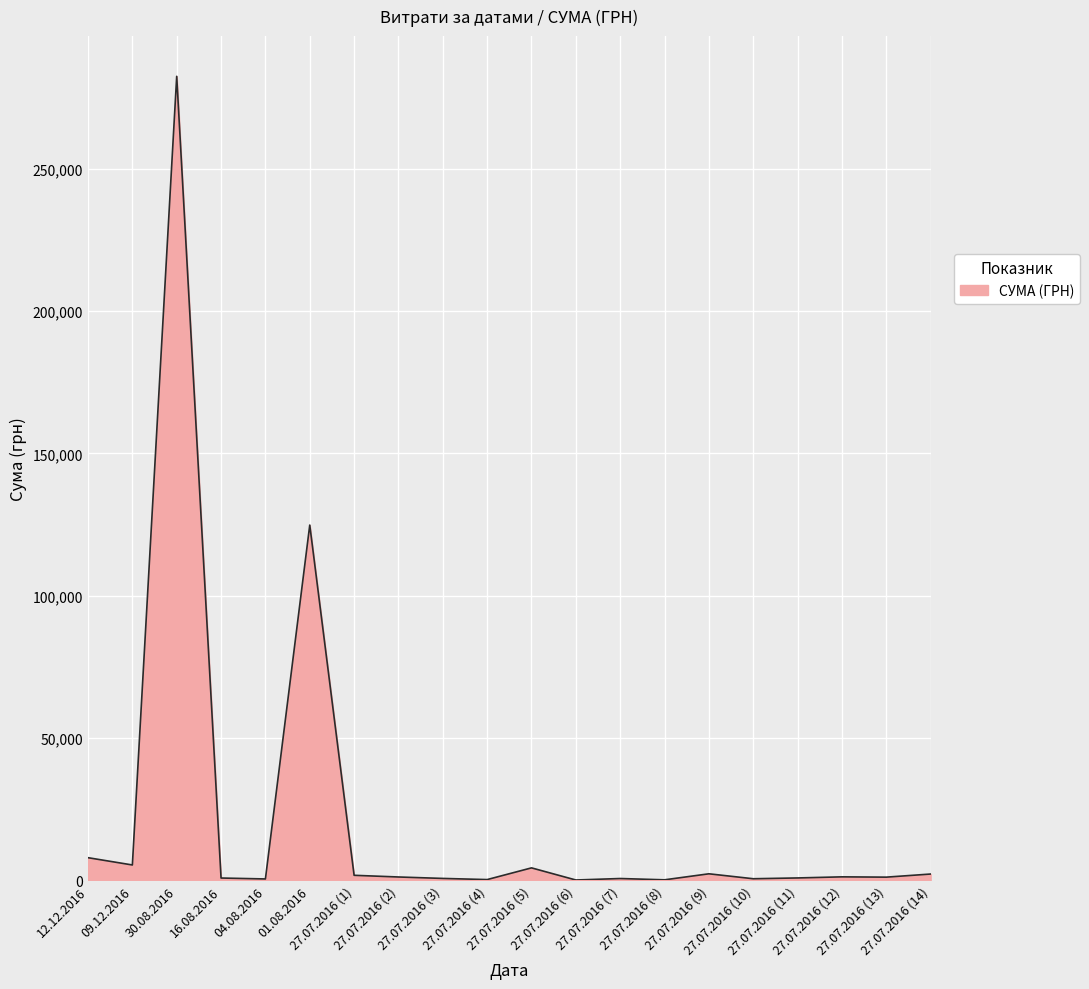

Between 12.12.2016 and 27.07.2016 (11), which is larger?

12.12.2016